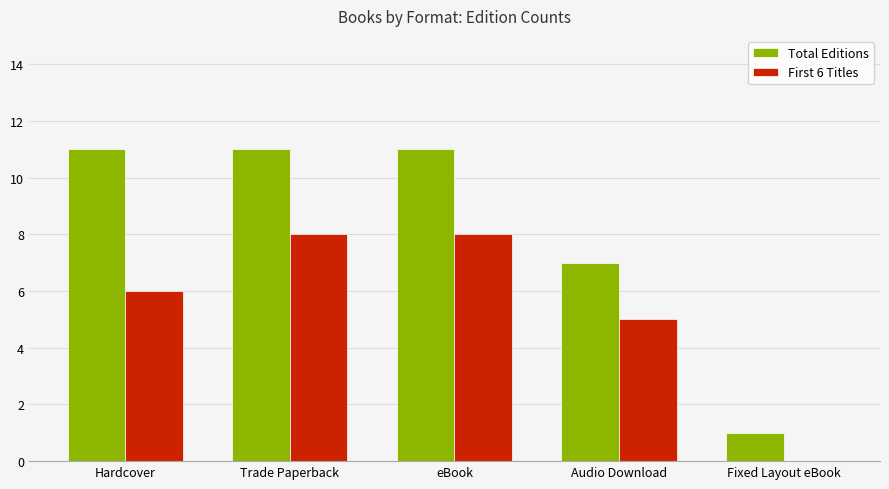

What is the total value across all series at Audio Download?

12